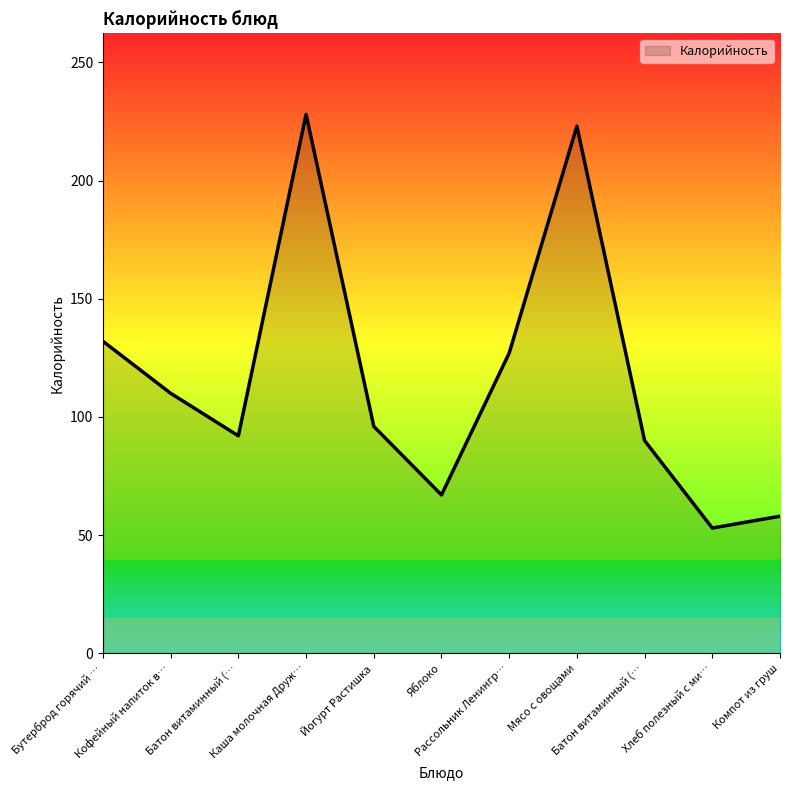

Does the chart have visible grid lines?

No